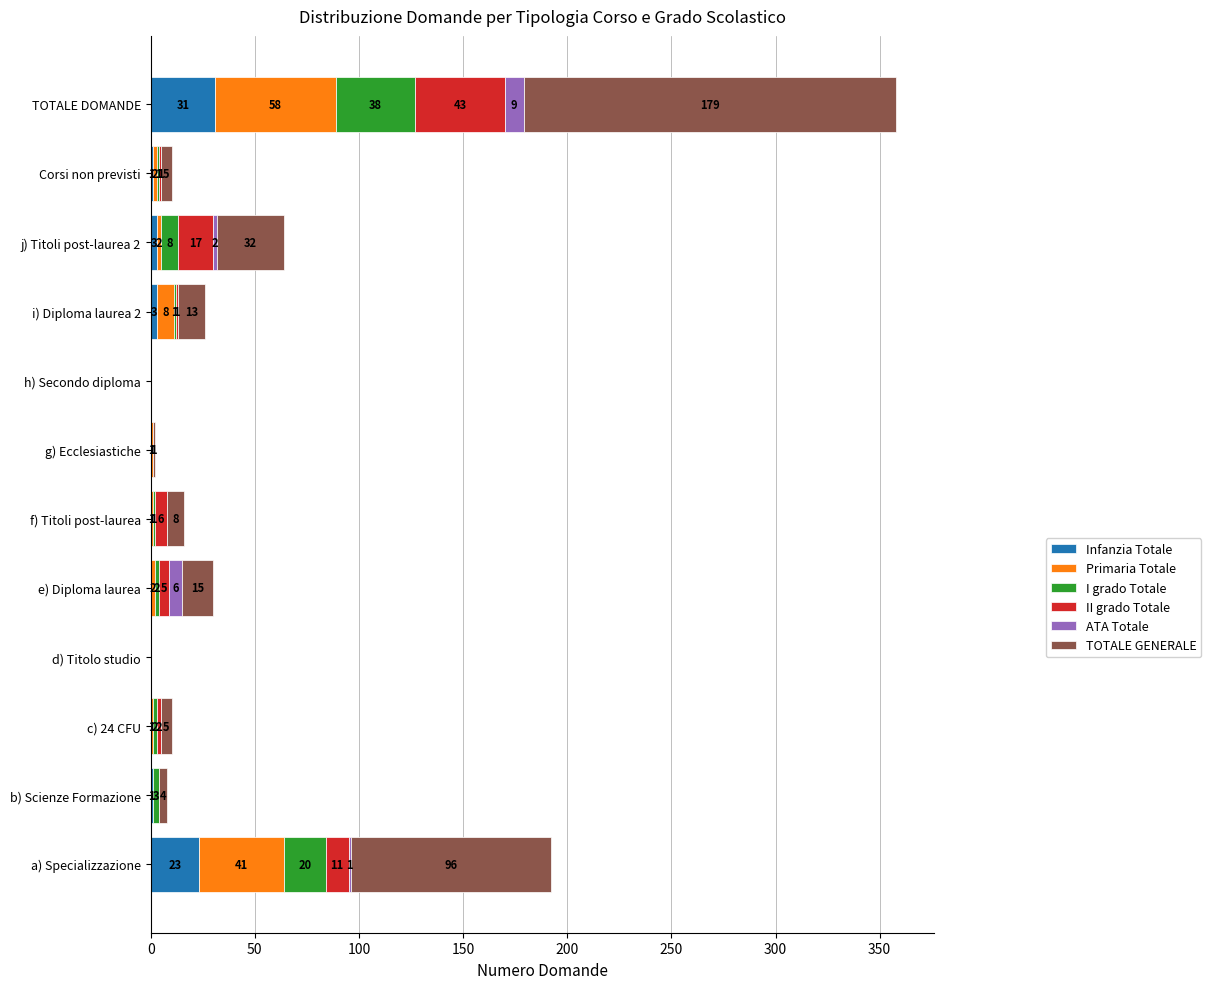

True or false: Infanzia Totale has a value of -18 at c) 24 CFU.

False